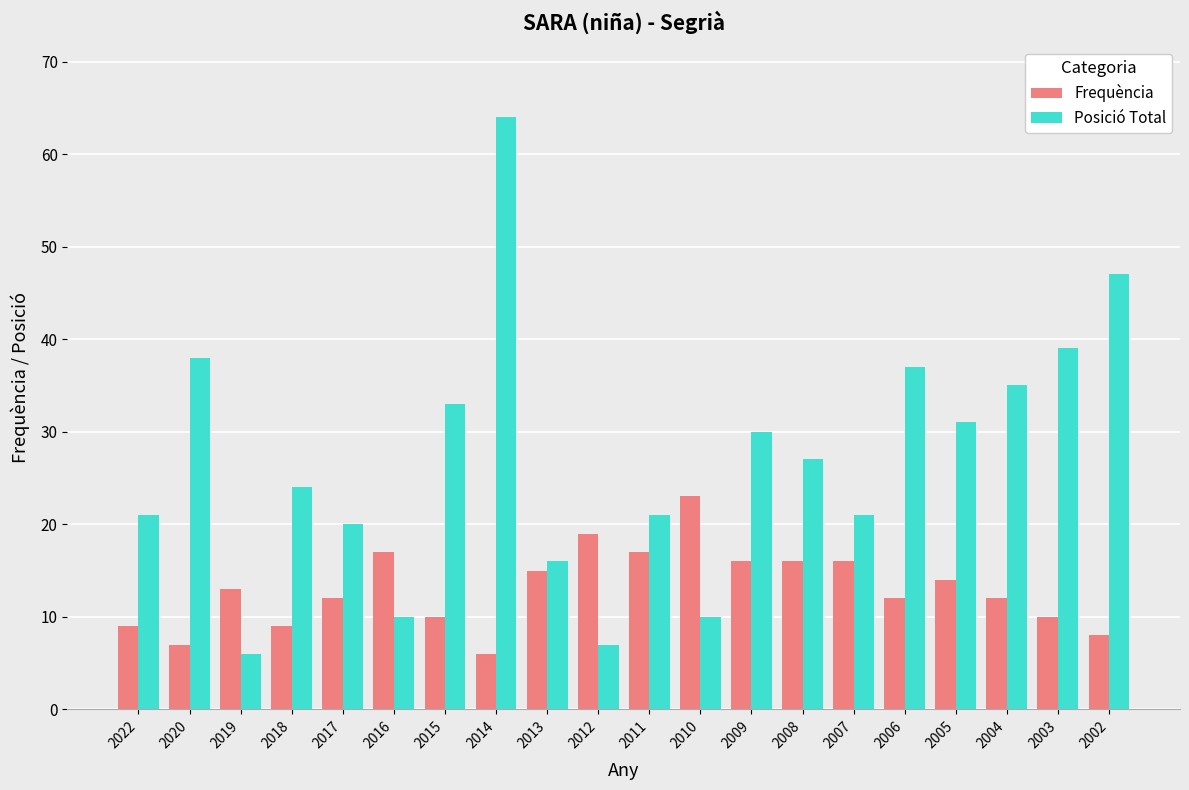

What is the difference between the Frequència values at 2020 and 2015?

3